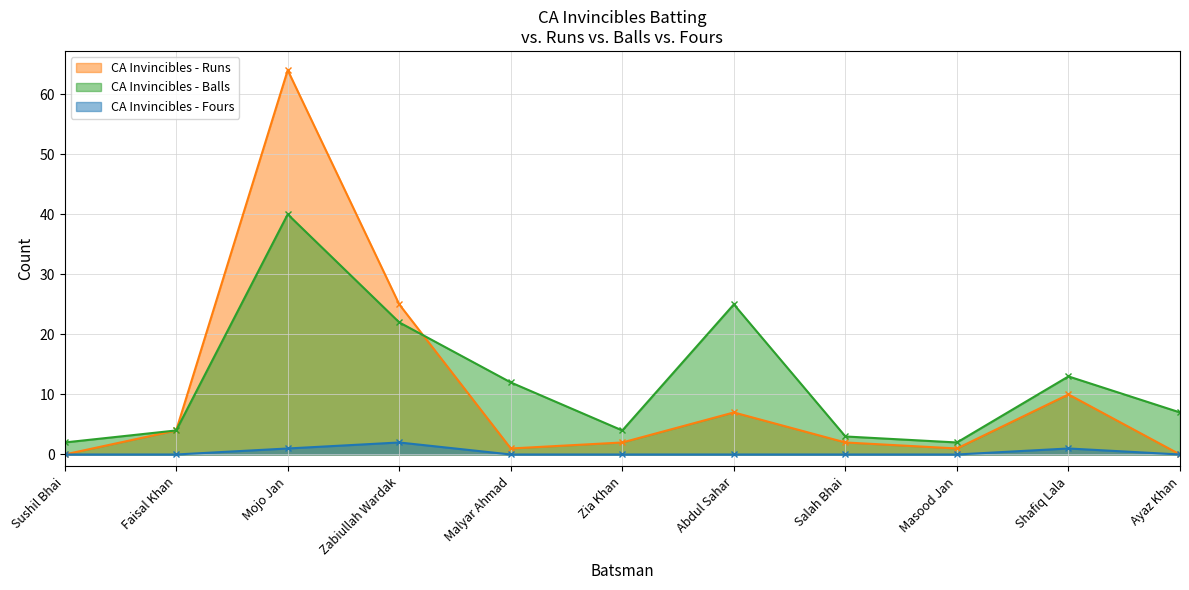

What is the minimum value for CA Invincibles - Balls?

2